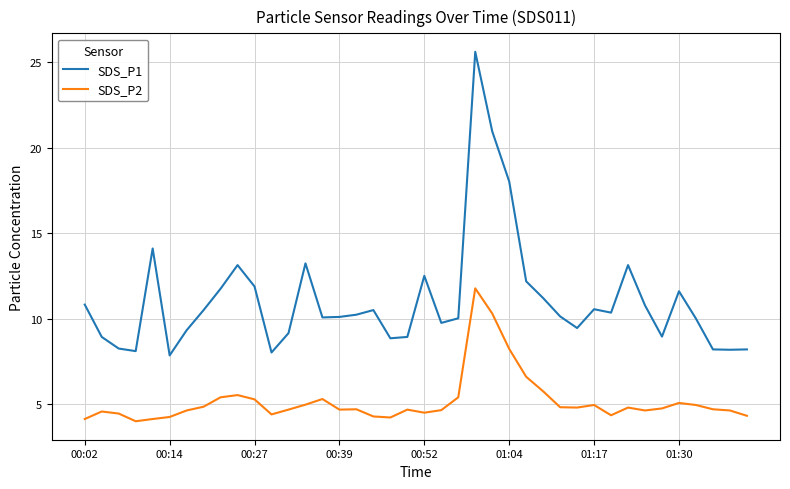

What is the highest value of the SDS_P1 series?

25.6